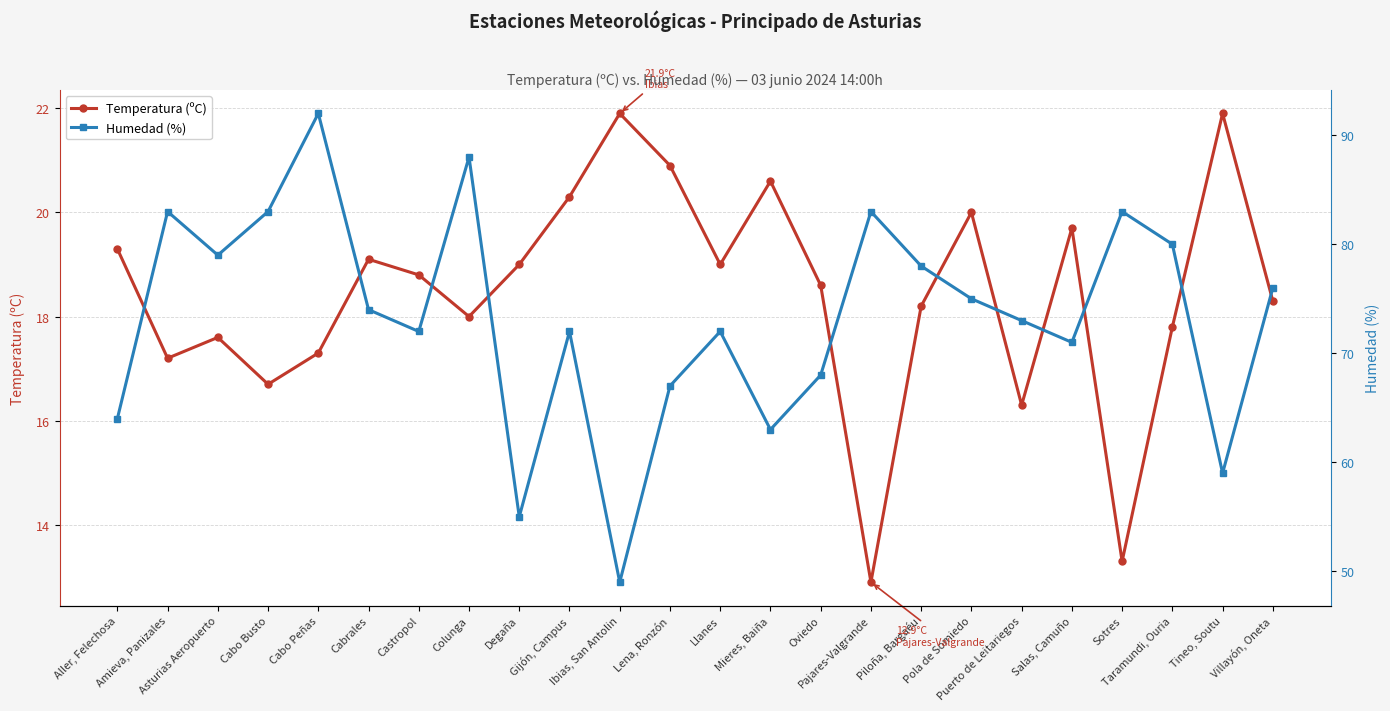

What is the difference between the second highest and minimum values in the Humedad (%) series?

39.0